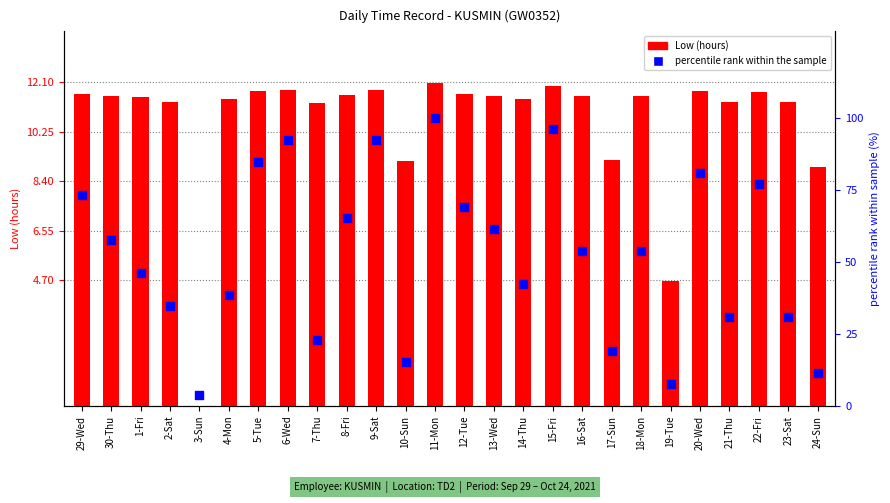

At which category is the sum across all series the highest?

11-Mon